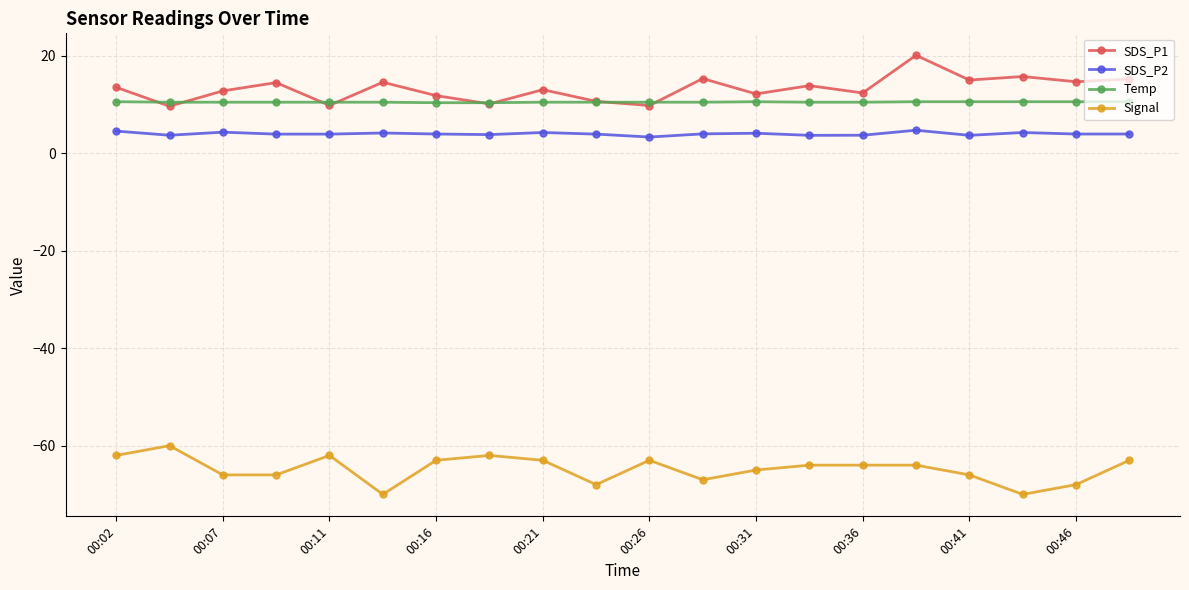

What are all the series names shown in the legend?

SDS_P1, SDS_P2, Temp, Signal